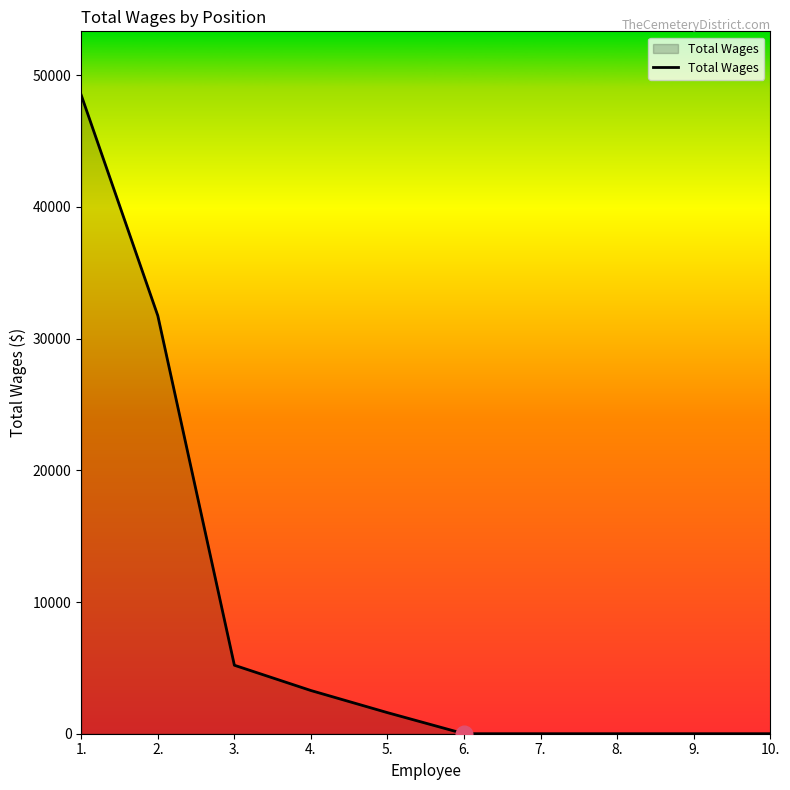

What position from the left is 8.?

8